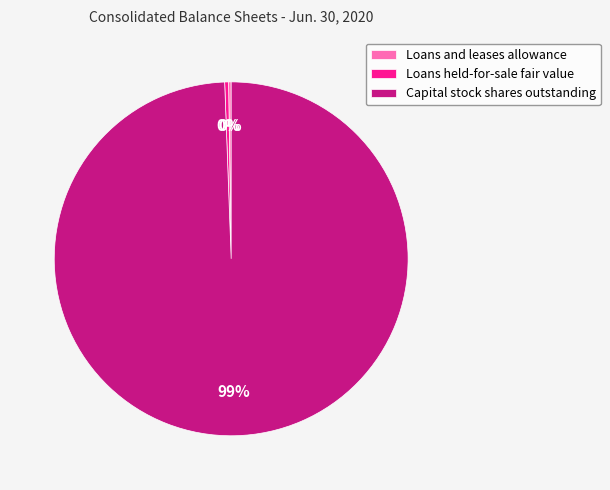

Approximately how many times larger is the value at Capital stock shares outstanding compared to Loans held-for-sale fair value?

280.6